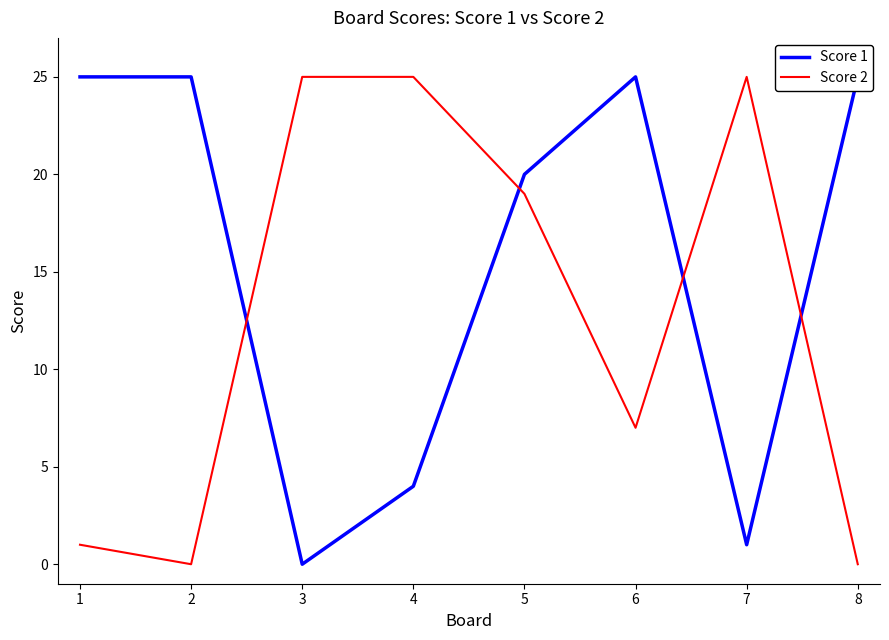

What is the sum of the Score 2 values at 5 and 2?

19